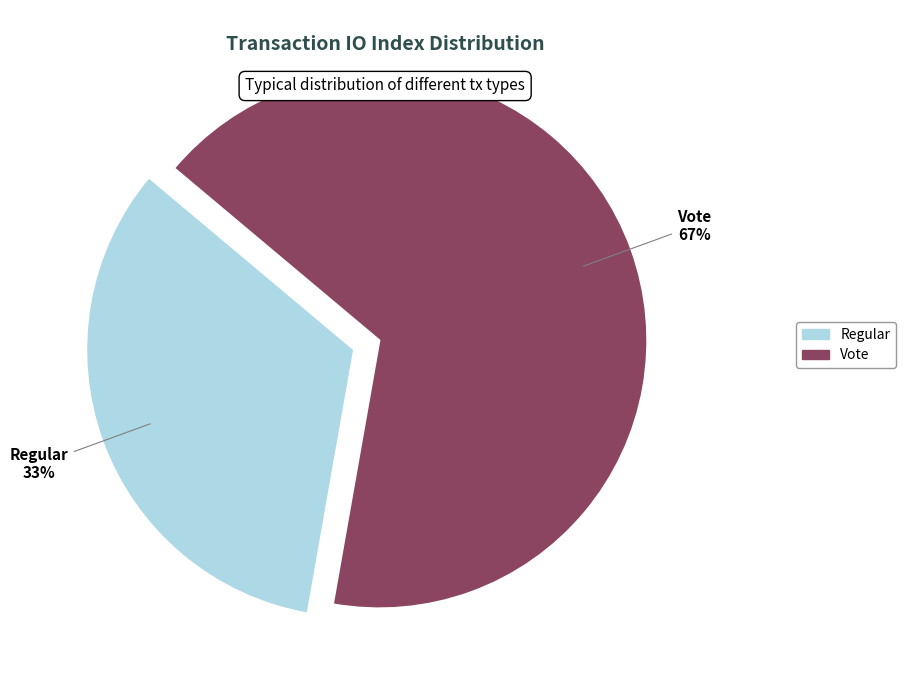

How many segments does this pie chart have?

2